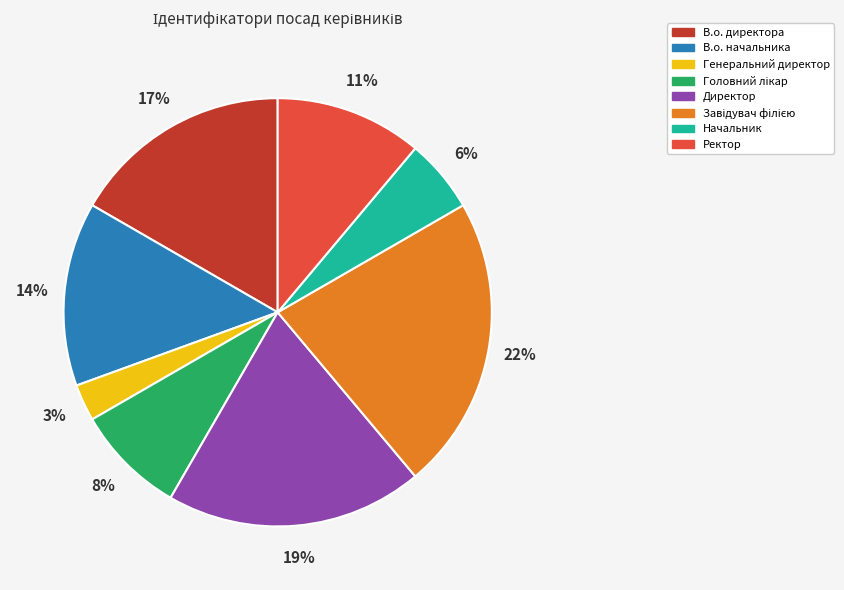

What percentage is the Генеральний директор slice, to the nearest percent?

3%